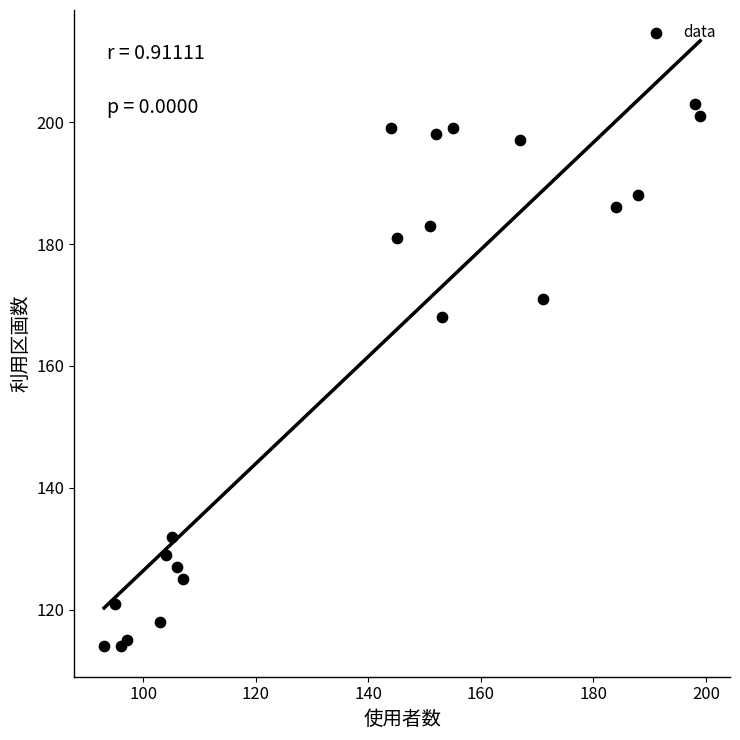

What Y value in the scatter plot is closest to 158?

168